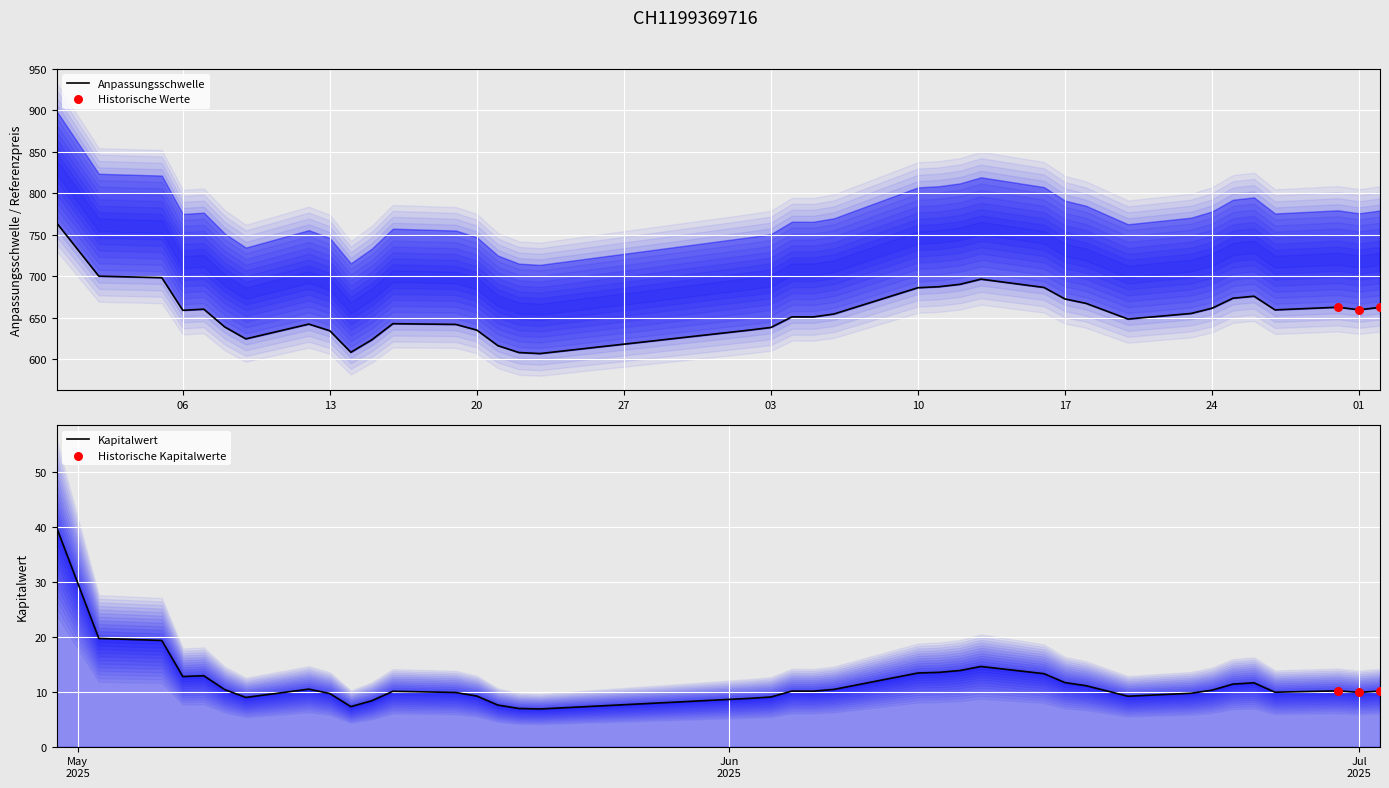

Is the value of Kapitalwert at 18 greater than the value of Referenzpreis at 26?

No